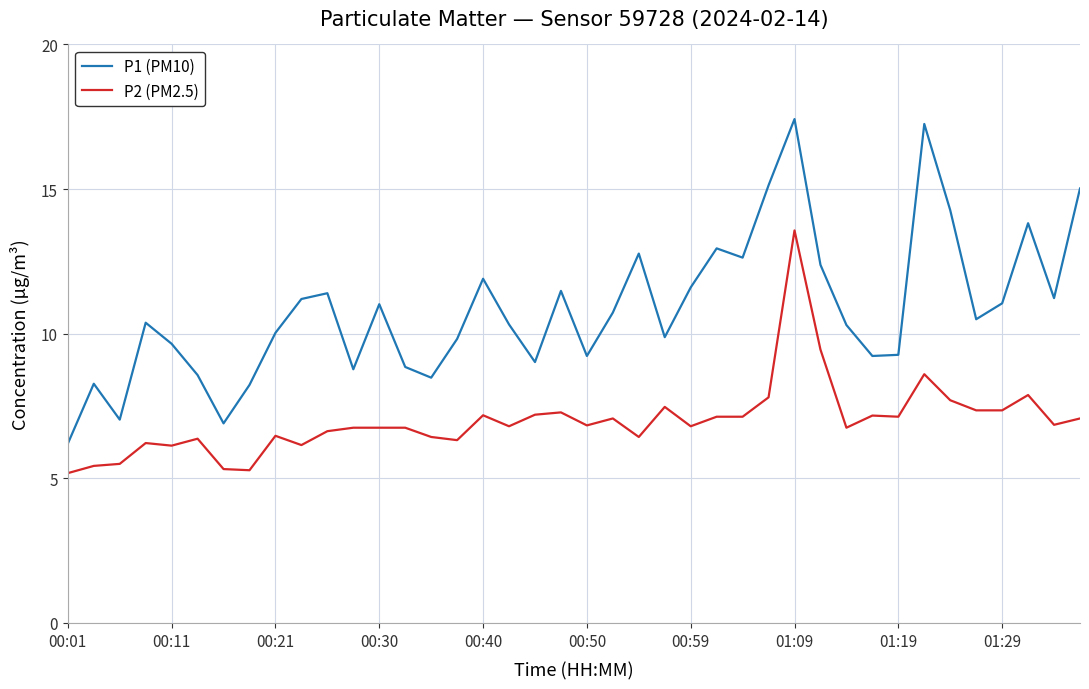

What is the smallest value displayed?

5.2